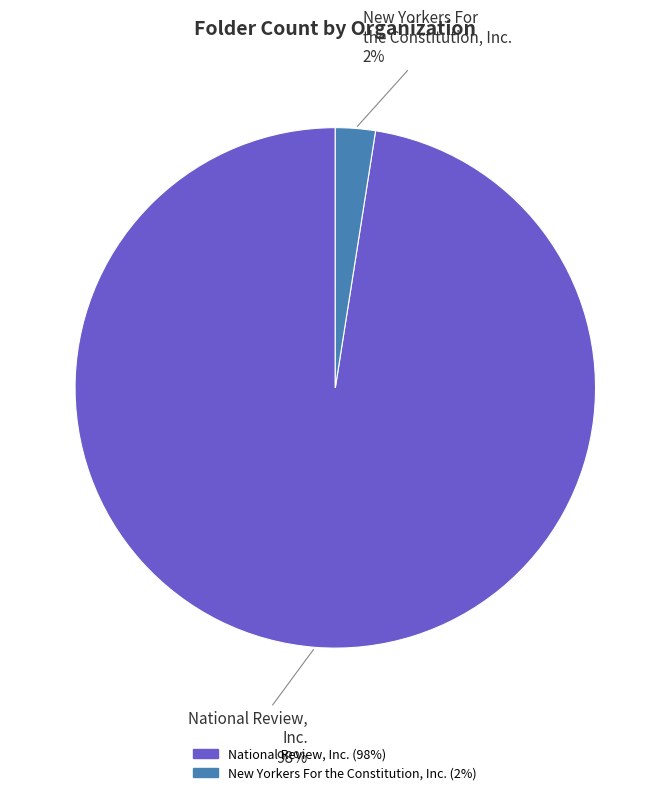

Is there any slice that represents more than half of the pie?

Yes